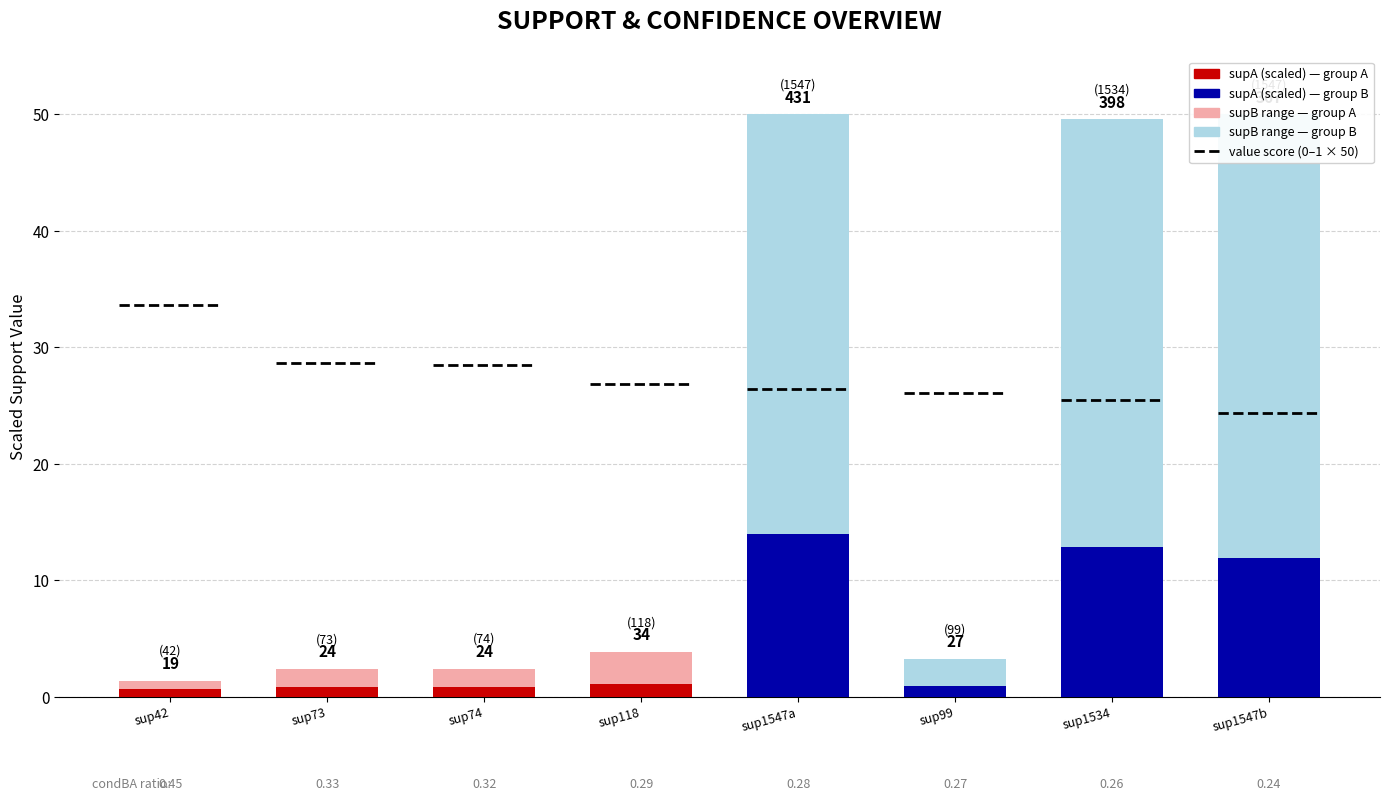

Where does the supA (scaled) series first go above 1?

sup118